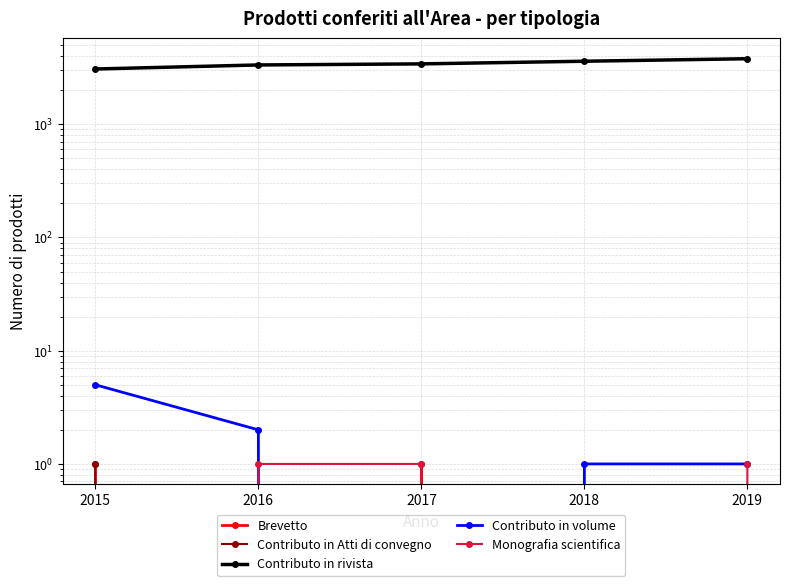

At which label is Contributo in Atti di convegno closest to 0?

2016